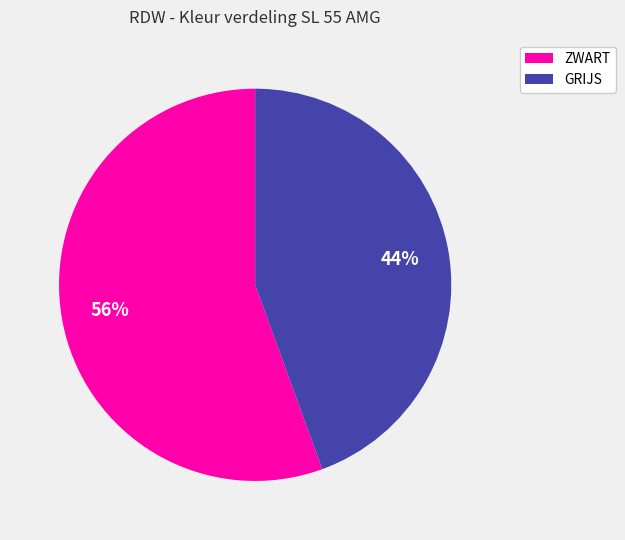

Which category has the smallest portion of the pie?

GRIJS